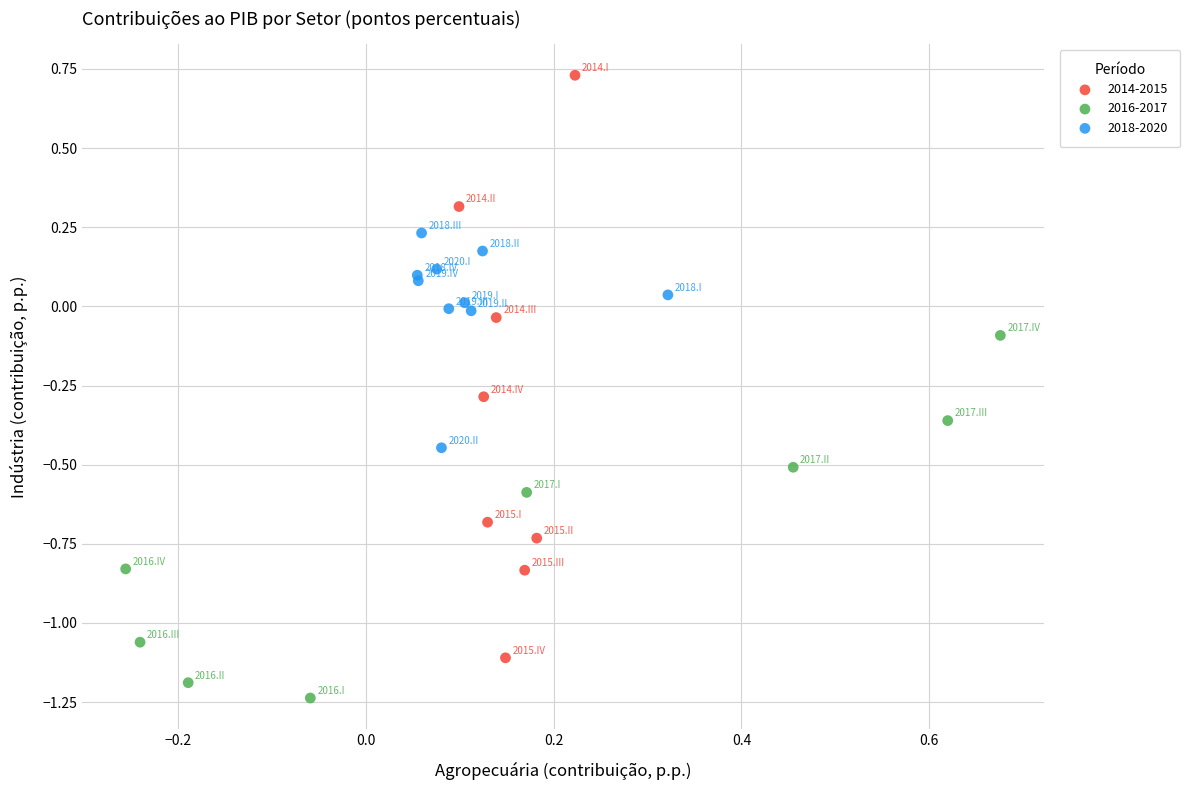

Which series contains the lowest Y value?

2016-2017